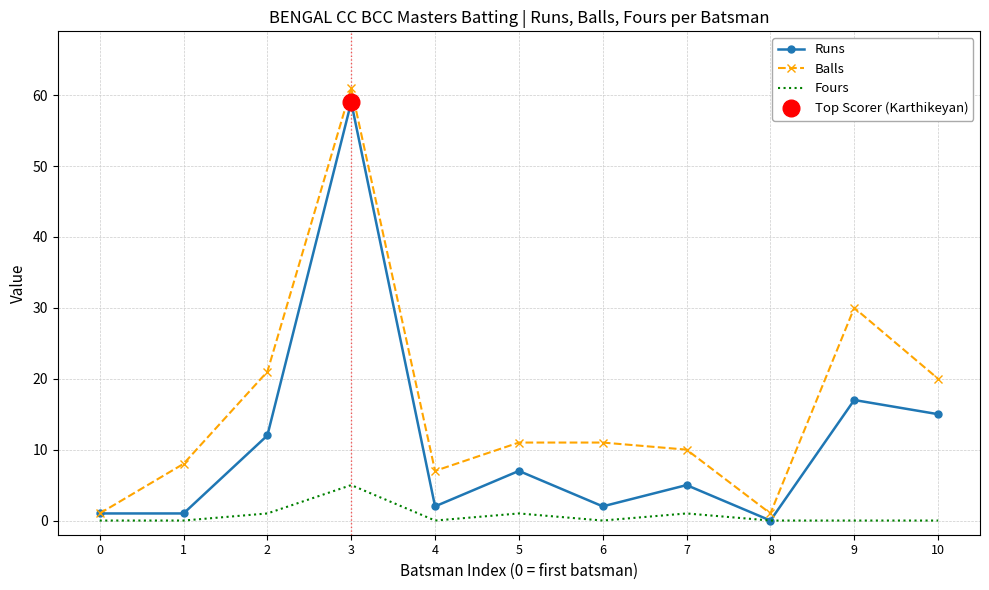

Is it true that Runs equals 24 at 10?

False